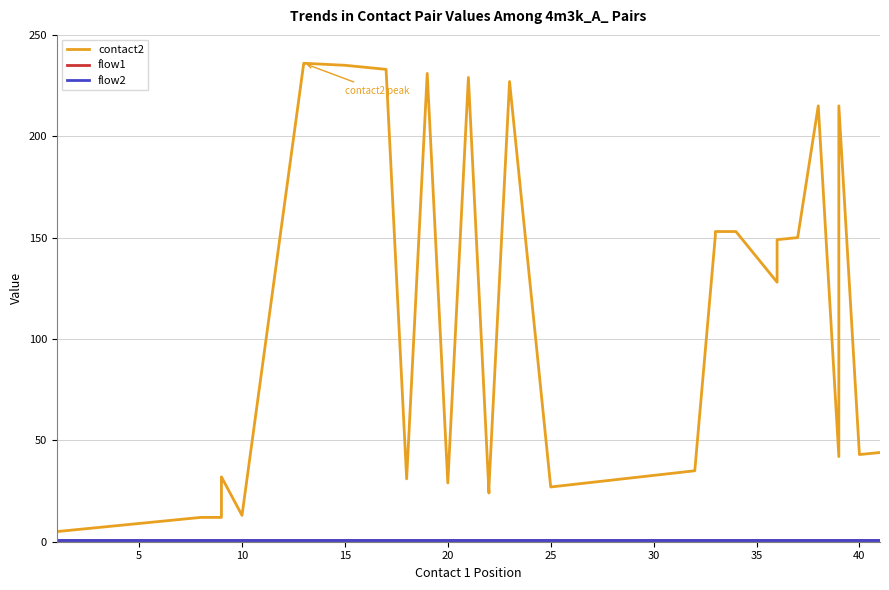

What is the lowest value of the contact2 series?

5